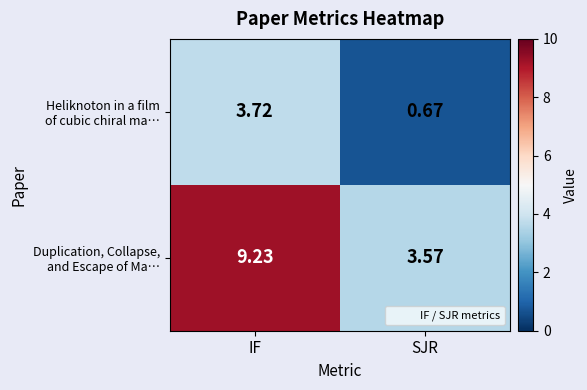

At which category is the sum across all series the highest?

IF